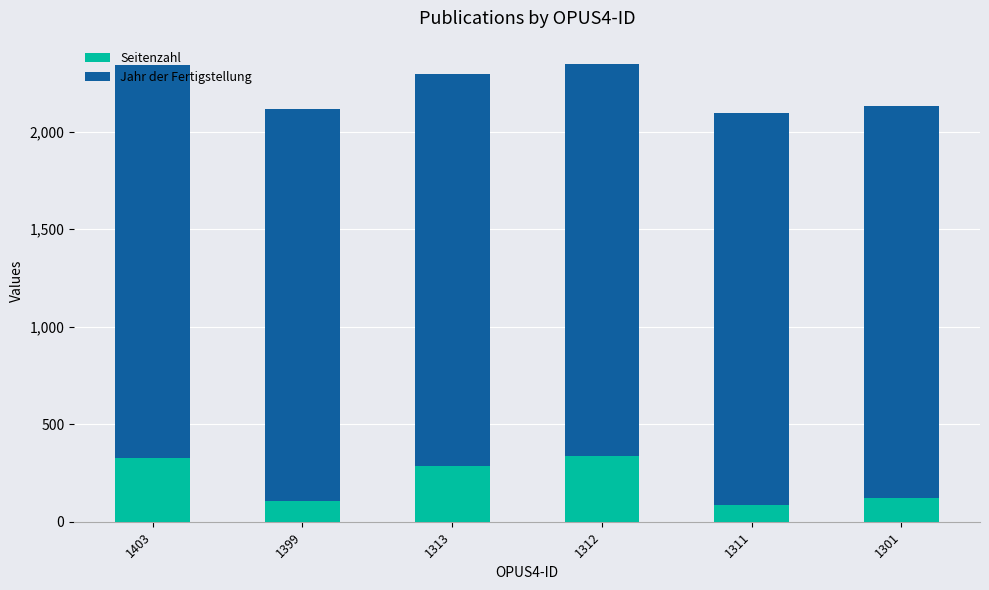

What is the lowest value of the Seitenzahl series?

84